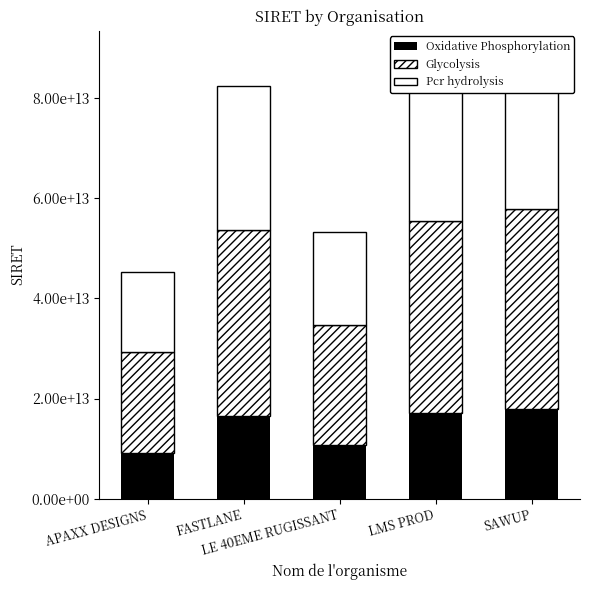

What is the difference between the Glycolysis values at APAXX DESIGNS and LE 40EME RUGISSANT?

3674112479982.4